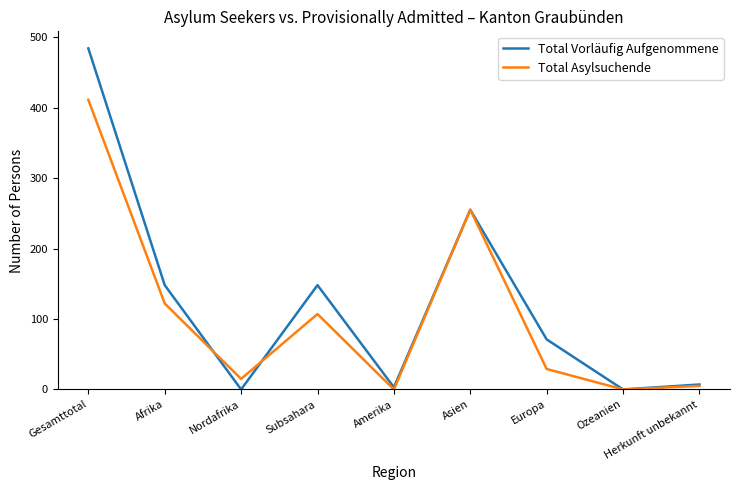

What is the maximum value shown in the chart?

484